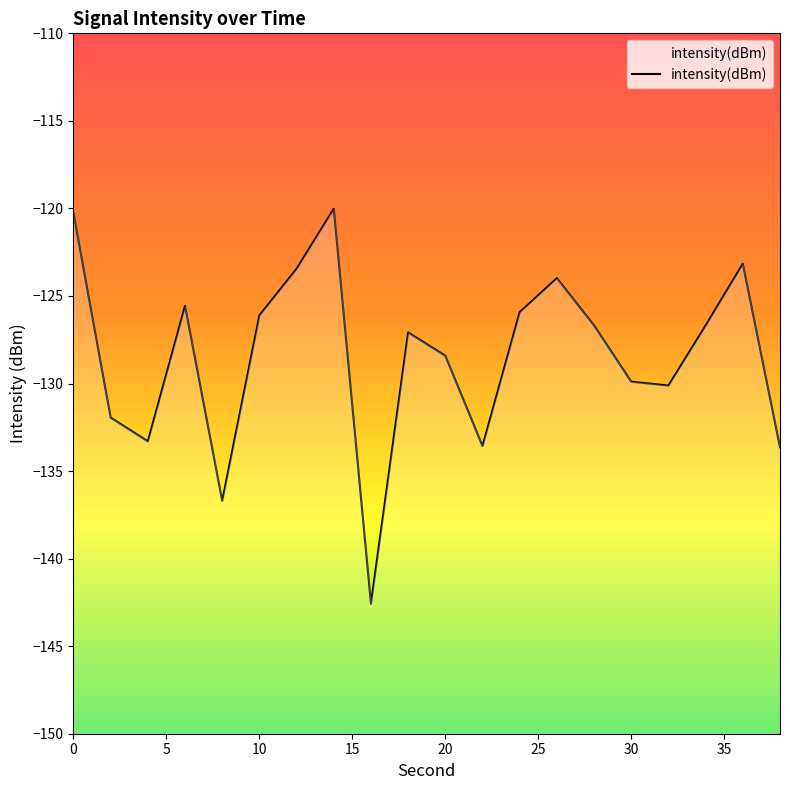

Count the number of data series in this chart.

1